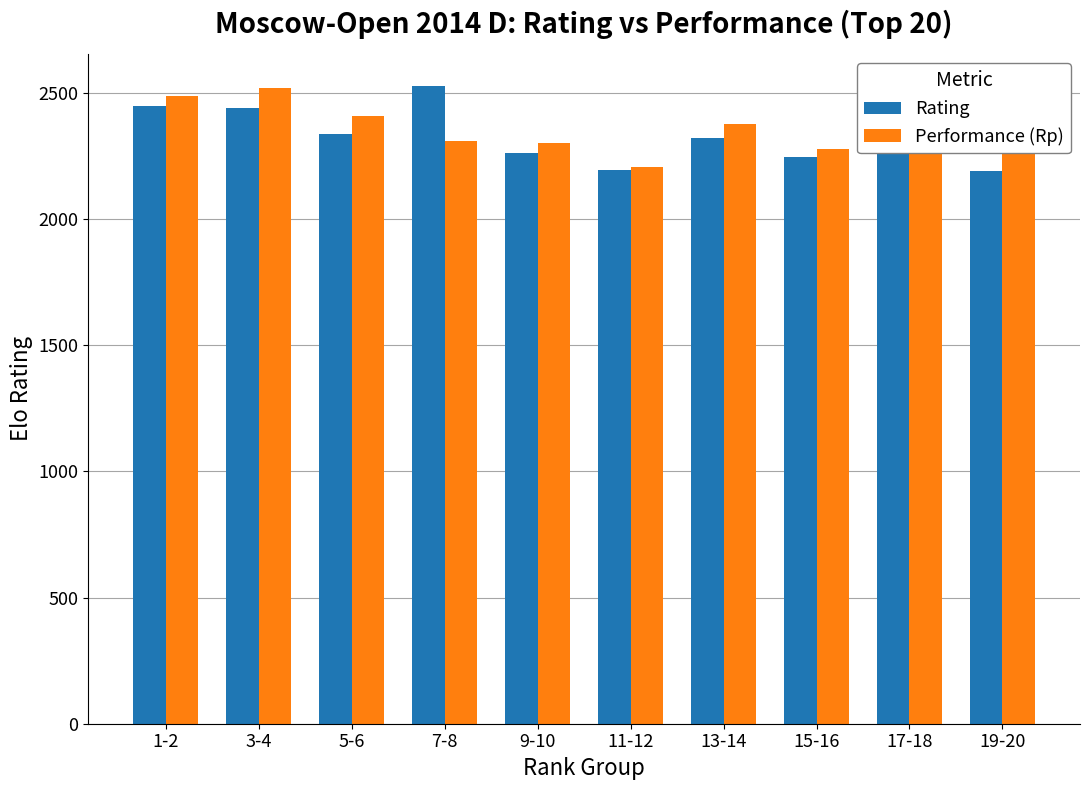

The value of Performance (Rp) at 13-14 is 2379. True or false?

True